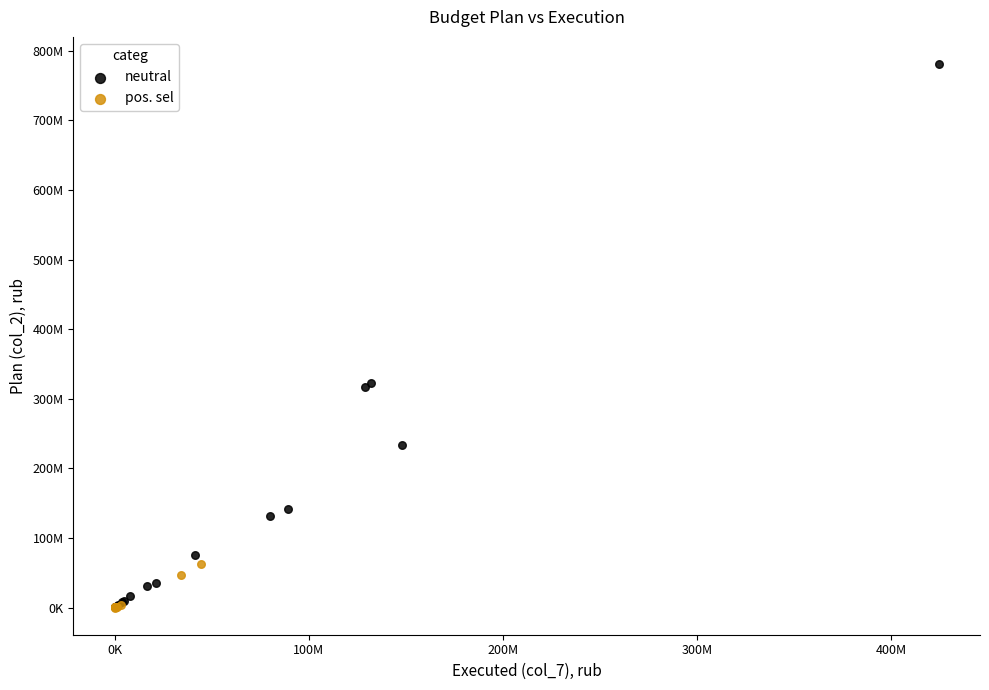

Which series contains the highest Y value?

neutral